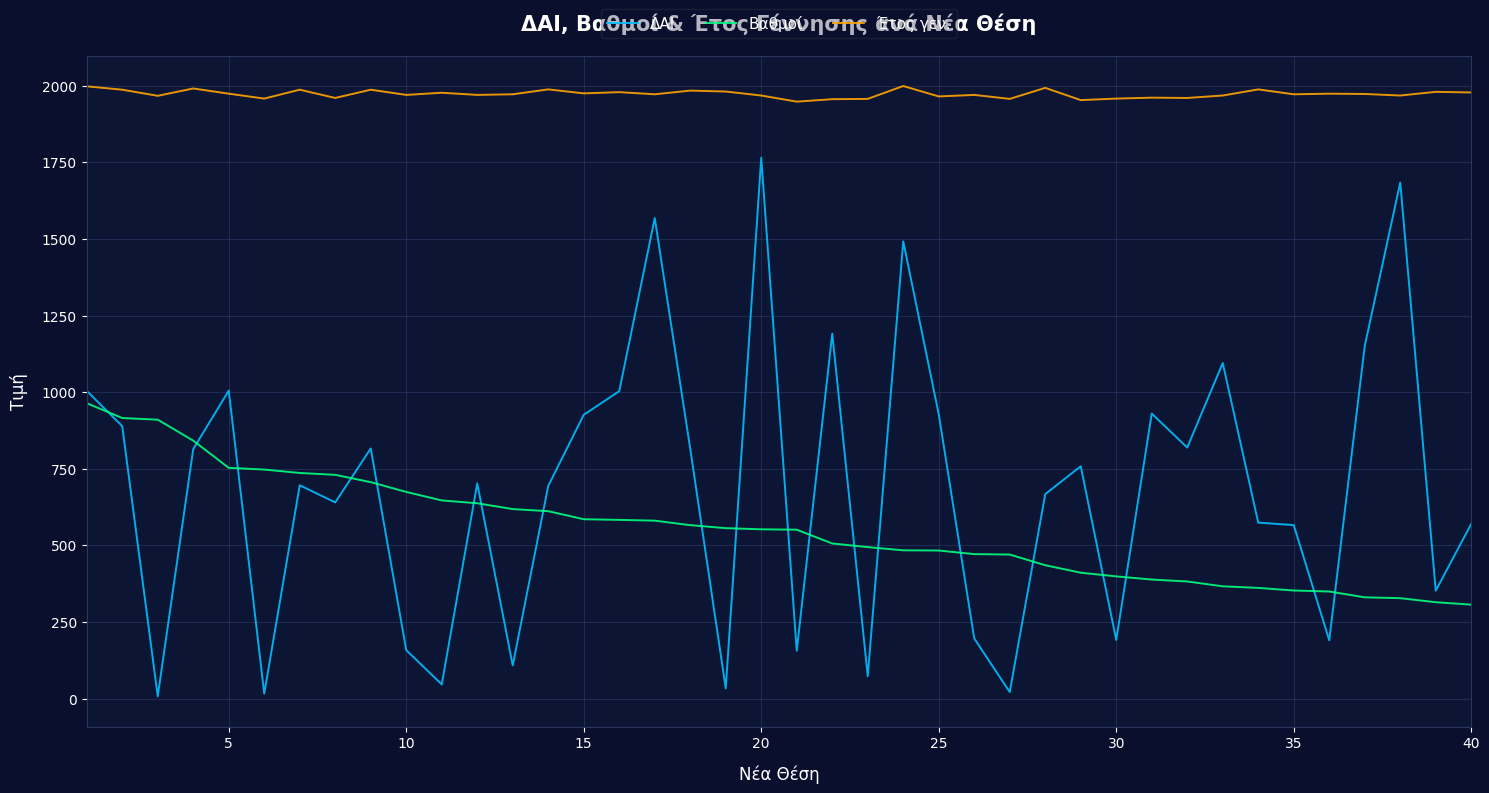

What is the maximum value for Βαθμοί?

963.8